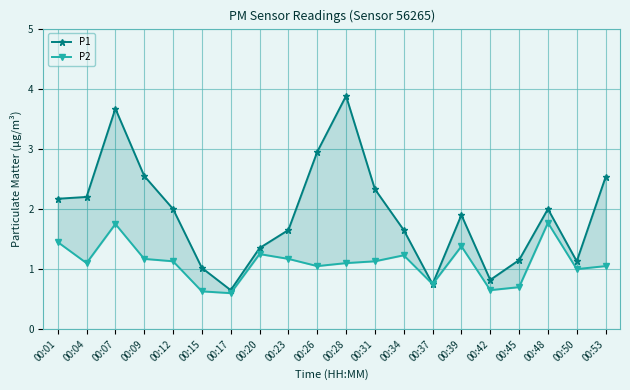

How many interior local peaks does the P2 series have?

5